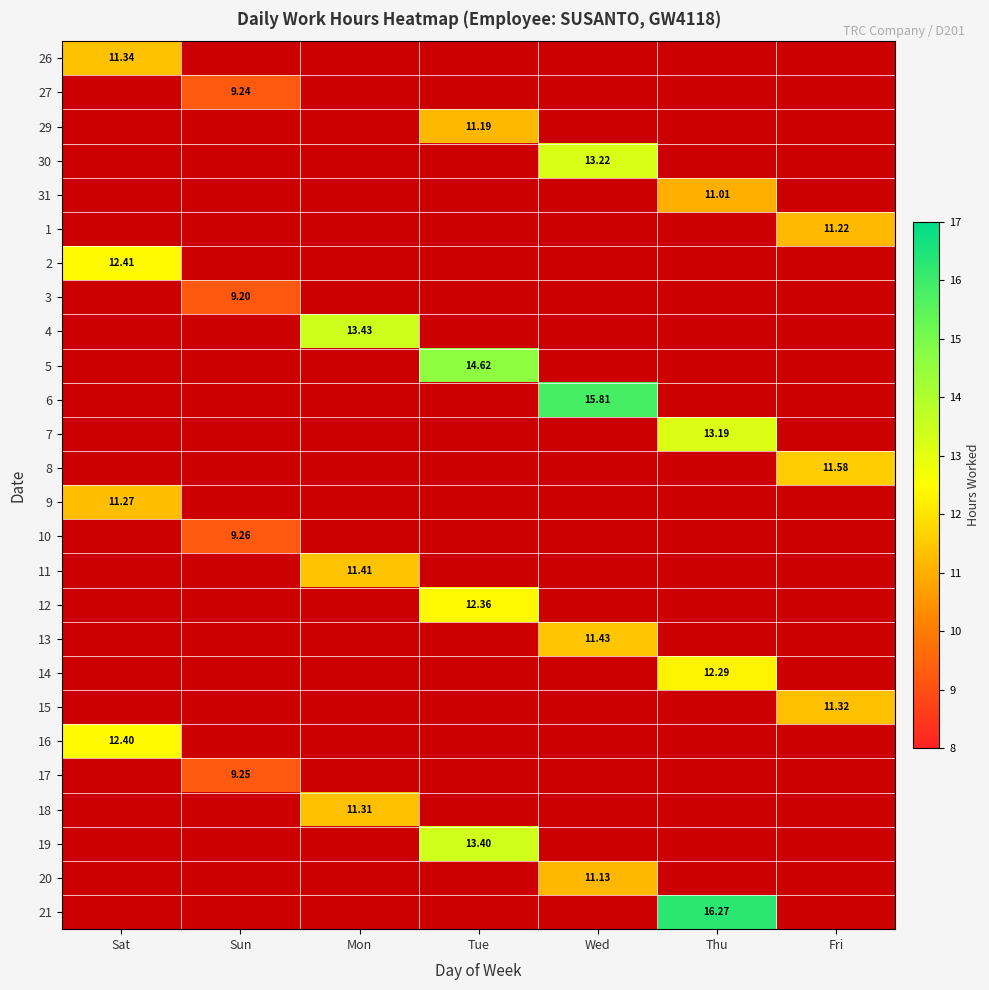

What is the minimum value shown in the chart?

9.2